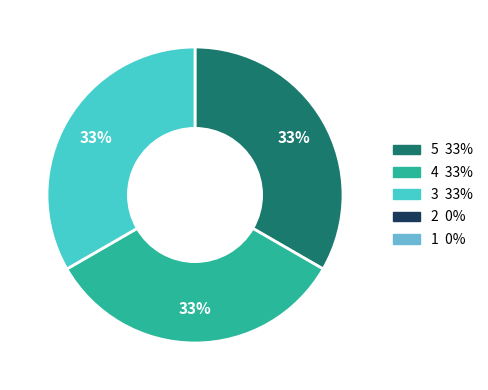

To the nearest percent, what is the average slice percentage?

33%